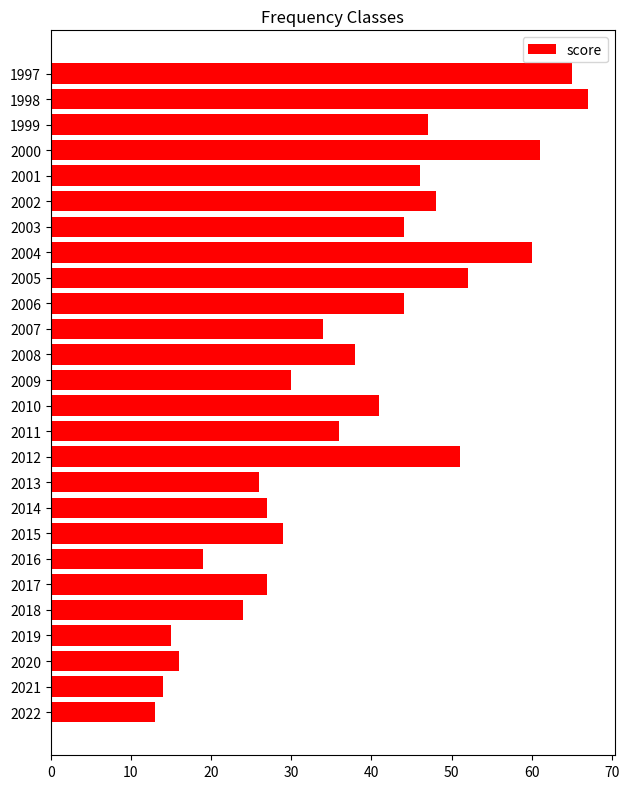

Between 2017 and 2020, which is larger?

2017